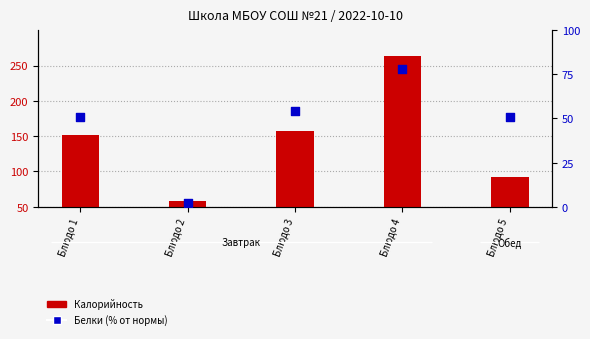

Which series has the largest Y range (max minus min)?

Калорийность